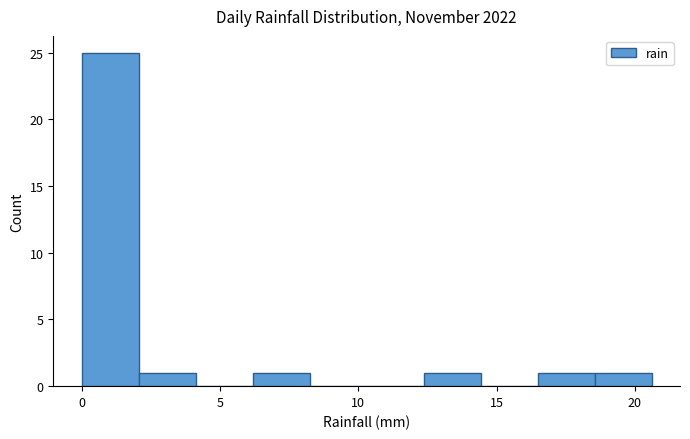

Which range on the x-axis has the tallest bar?

0.0 to 2.0